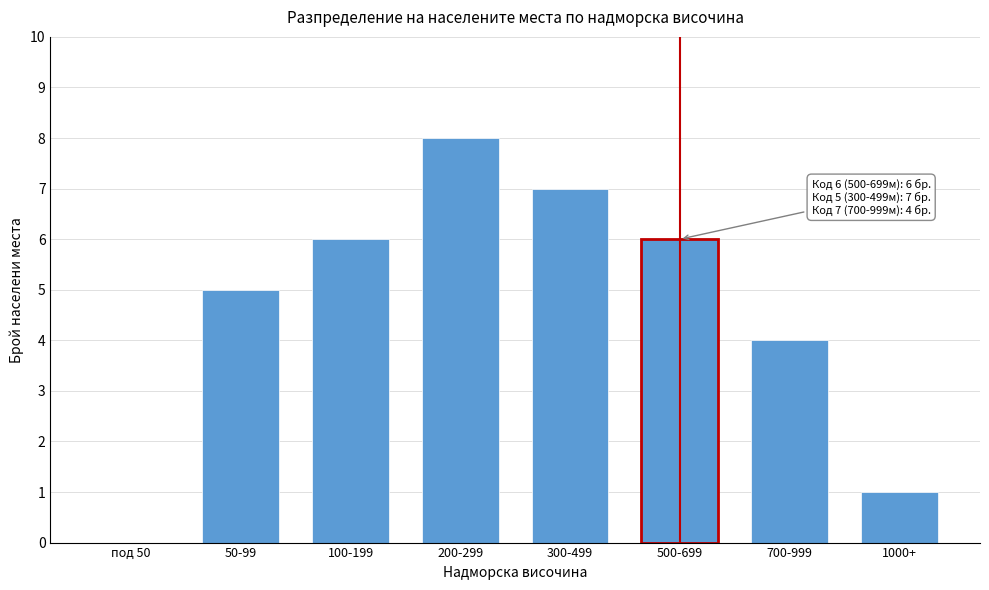

Reading right to left, extract all data points from this chart.

1000+=1	700-999=4	500-699=6	300-499=7	200-299=8	100-199=6	50-99=5	под 50=0